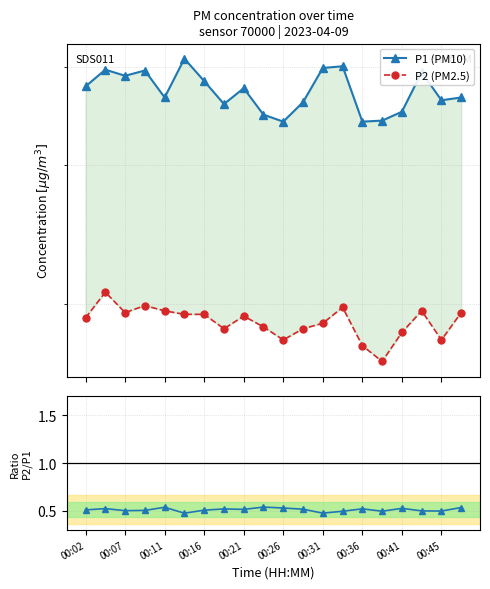

True or false: P1 (PM10) and P2 / P1 cross at least once.

False